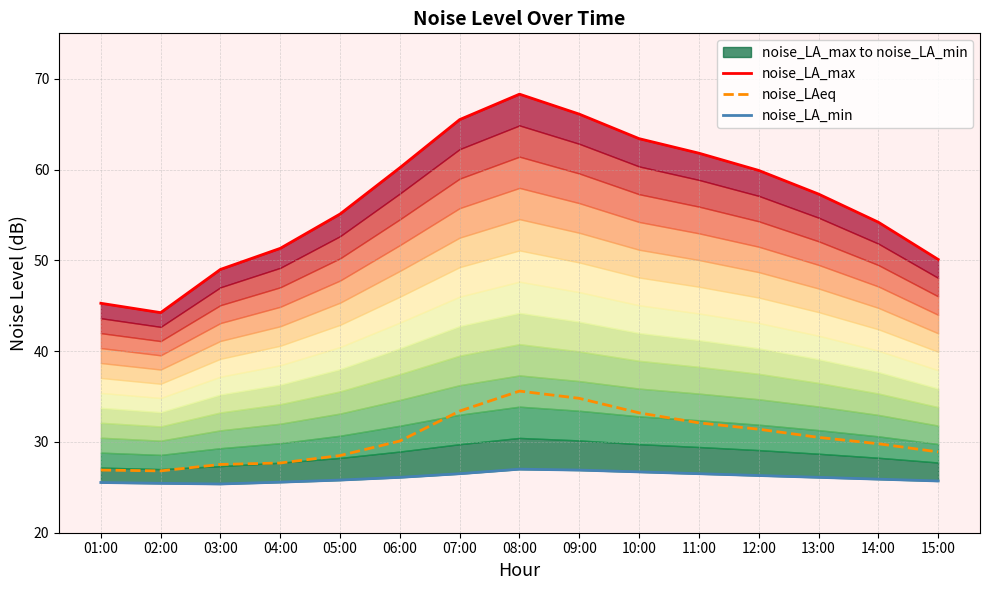

How many interior local peaks does the noise_LAeq series have?

1